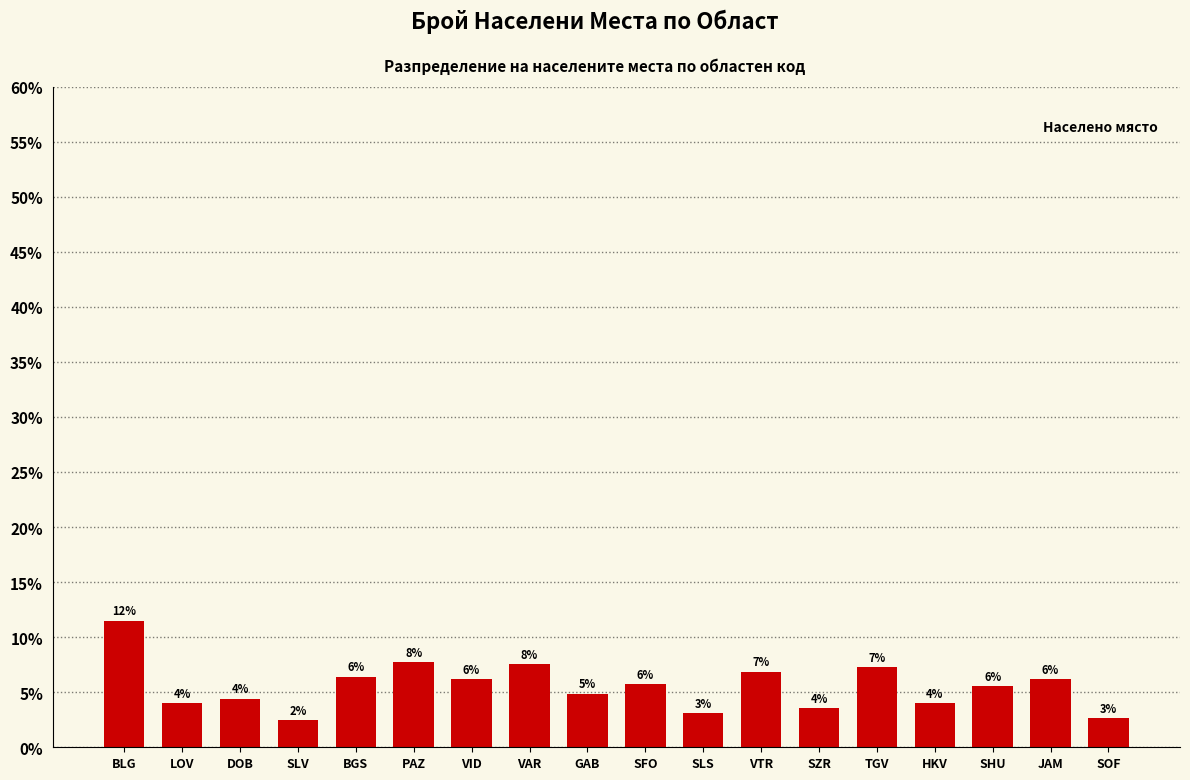

Reading left to right, transcribe all the data shown in this chart.

11.5	4.0	4.4	2.4	6.4	7.7	6.2	7.5	4.9	5.8	3.1	6.9	3.5	7.3	4.0	5.5	6.2	2.7